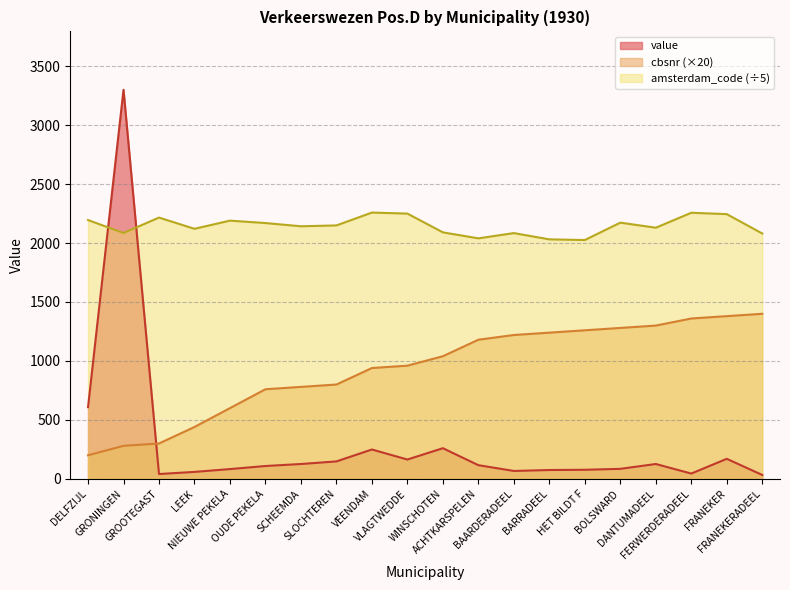

Reading left to right, transcribe all the data shown in this chart.

value: DELFZIJL=608.0	GRONINGEN=3300.0	GROOTEGAST=41.0	LEEK=59.0	NIEUWE PEKELA=83.0	OUDE PEKELA=109.0	SCHEEMDA=126.0	SLOCHTEREN=148.0	VEENDAM=249.0	VLAGTWEDDE=164.0	WINSCHOTEN=260.0	ACHTKARSPELEN=116.0	BAARDERADEEL=67.0	BARRADEEL=75.0	HET BILDT F=77.0	BOLSWARD=85.0	DANTUMADEEL=126.0	FERWERDERADEEL=45.0	FRANEKER=170.0	FRANEKERADEEL=33.0
cbsnr: DELFZIJL=200.0	GRONINGEN=280.0	GROOTEGAST=300.0	LEEK=440.0	NIEUWE PEKELA=600.0	OUDE PEKELA=760.0	SCHEEMDA=780.0	SLOCHTEREN=800.0	VEENDAM=940.0	VLAGTWEDDE=960.0	WINSCHOTEN=1040.0	ACHTKARSPELEN=1180.0	BAARDERADEEL=1220.0	BARRADEEL=1240.0	HET BILDT F=1260.0	BOLSWARD=1280.0	DANTUMADEEL=1300.0	FERWERDERADEEL=1360.0	FRANEKER=1380.0	FRANEKERADEEL=1400.0
amsterdam_code: DELFZIJL=2195.2	GRONINGEN=2085.2	GROOTEGAST=2216.0	LEEK=2120.8	NIEUWE PEKELA=2190.0	OUDE PEKELA=2169.6	SCHEEMDA=2142.2	SLOCHTEREN=2149.4	VEENDAM=2258.4	VLAGTWEDDE=2249.8	WINSCHOTEN=2090.6	ACHTKARSPELEN=2039.8	BAARDERADEEL=2084.4	BARRADEEL=2031.2	HET BILDT F=2025.6	BOLSWARD=2173.0	DANTUMADEEL=2130.0	FERWERDERADEEL=2256.8	FRANEKER=2245.2	FRANEKERADEEL=2080.8